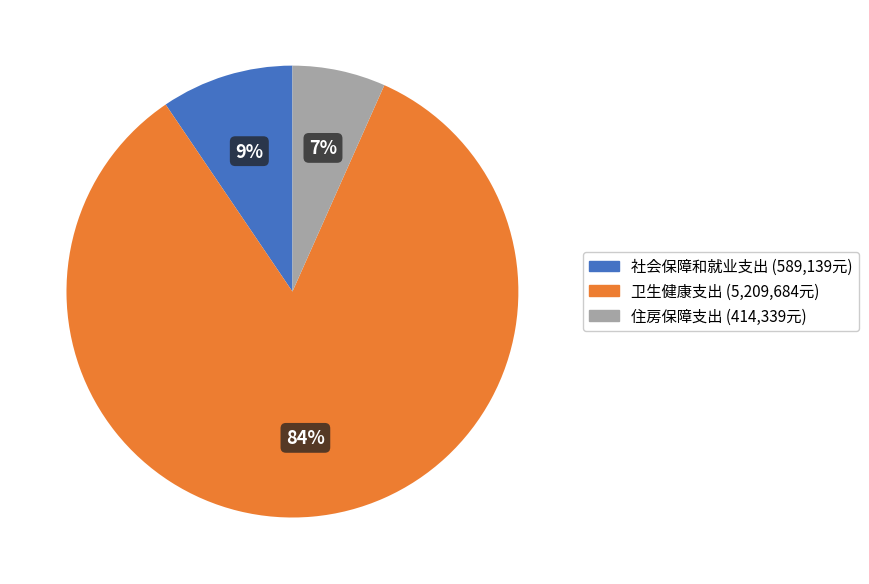

Which category accounts for the majority?

卫生健康支出